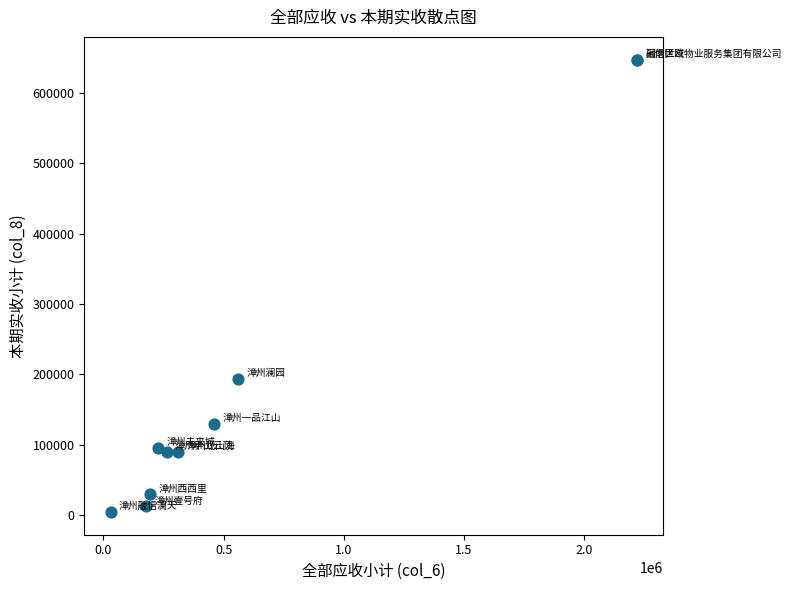

What Y value in the scatter plot is closest to 325923?

194061.5